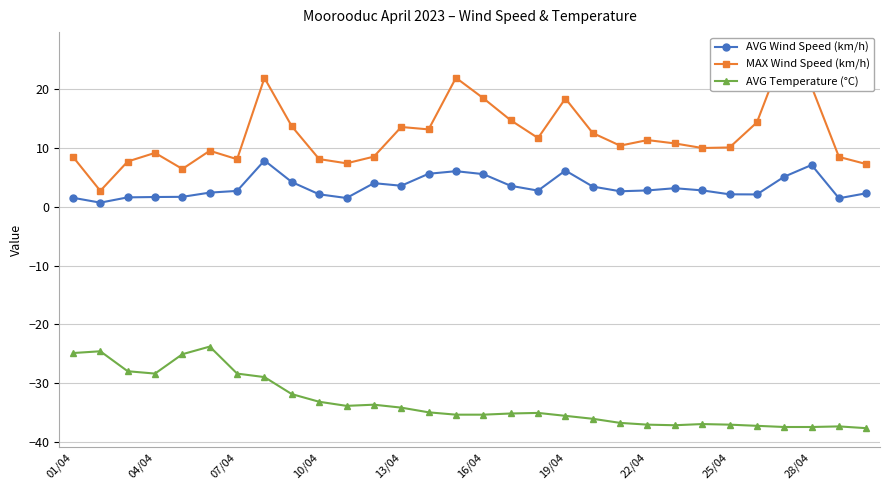

Is the value of AVG Wind Speed (km/h) at 07/04 greater than the value of AVG Temperature (°C) at 07/04?

Yes